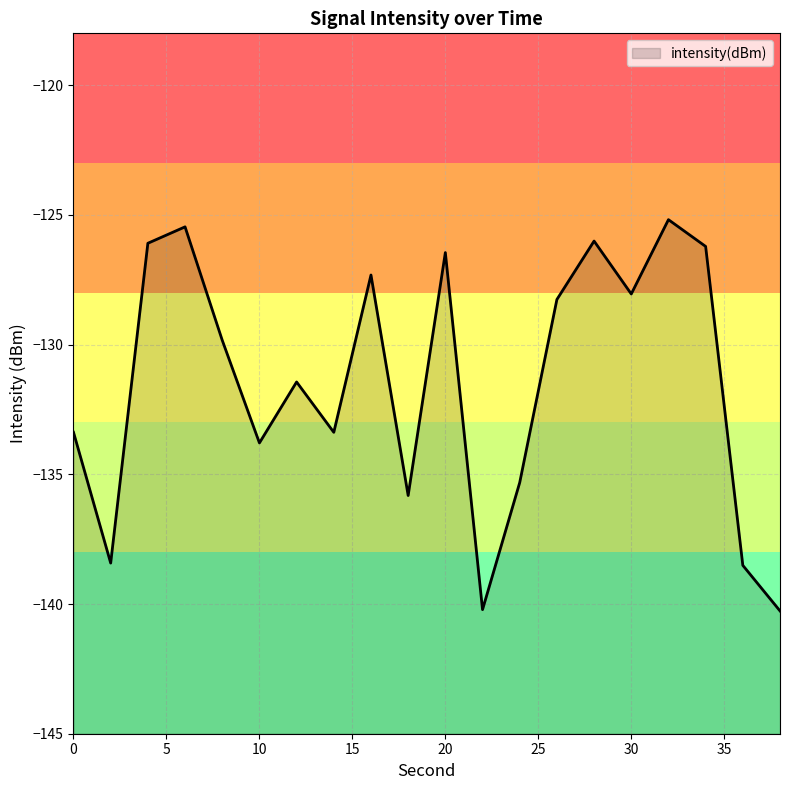

What is the sum of the values at 34 and 20?

-252.7